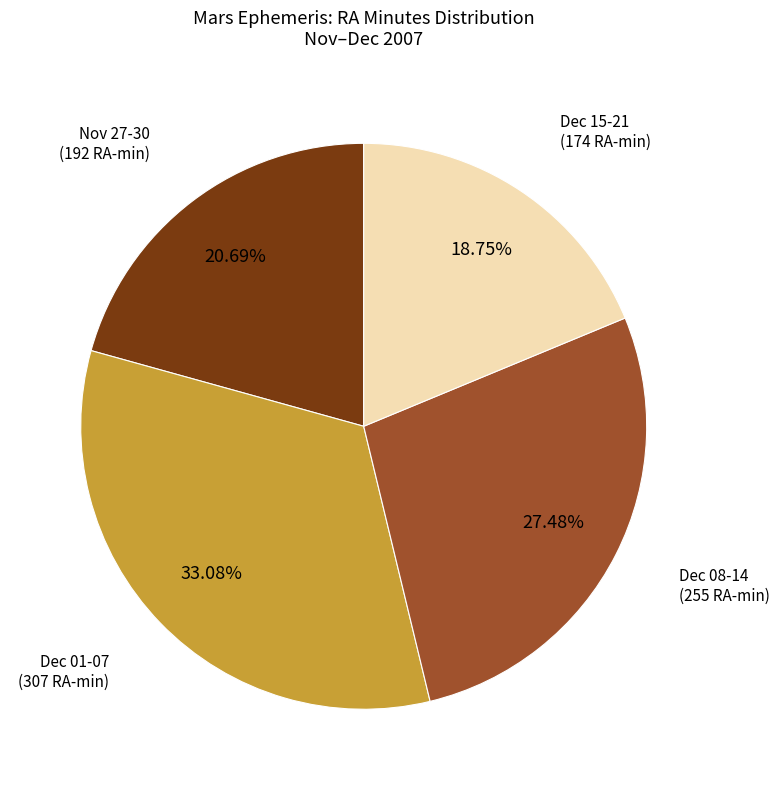

Does any single category account for the majority?

No